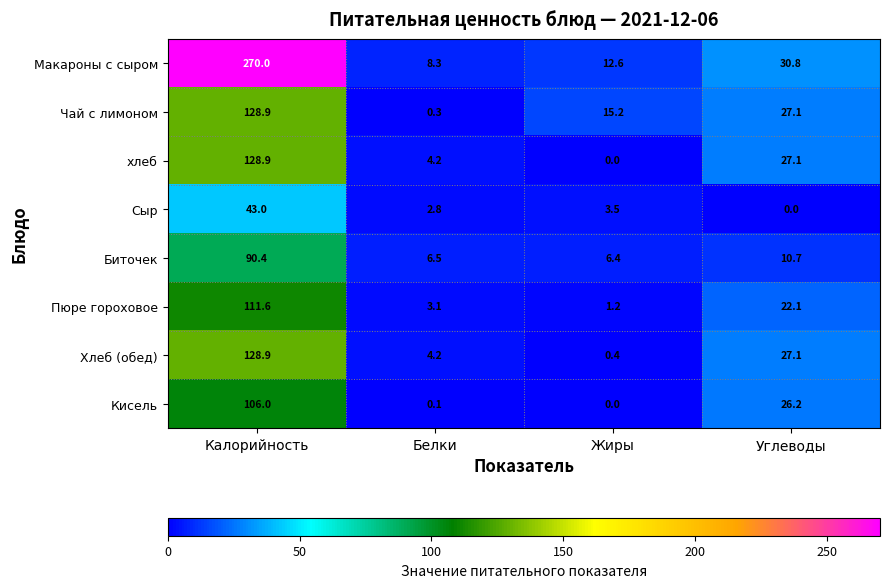

What is the sum of all Биточек values?

114.0